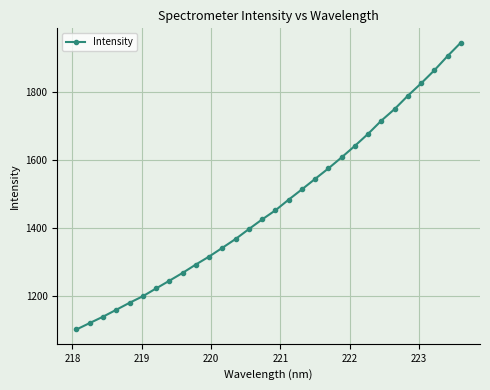

True or false: the data has more than 2 interior local peaks.

False